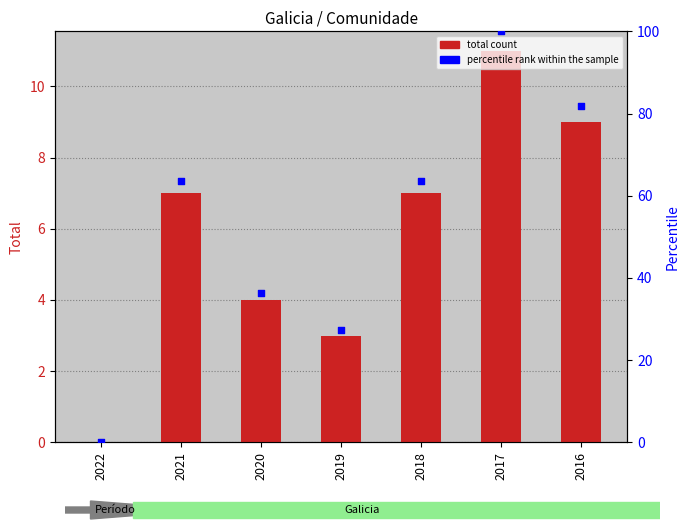

At which category is the sum across all series the highest?

2017